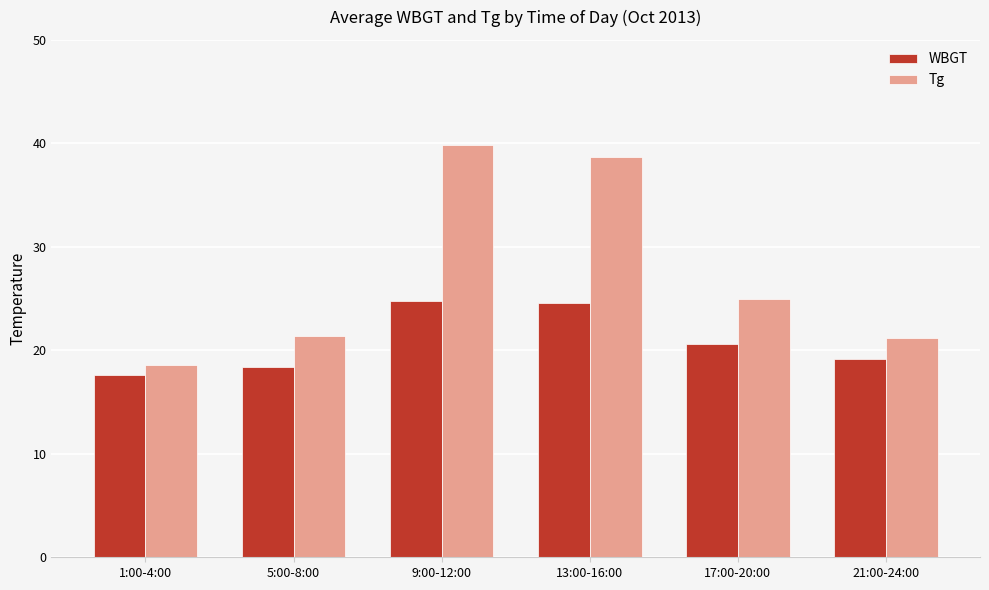

At which label is WBGT closest to 21?

17:00-20:00